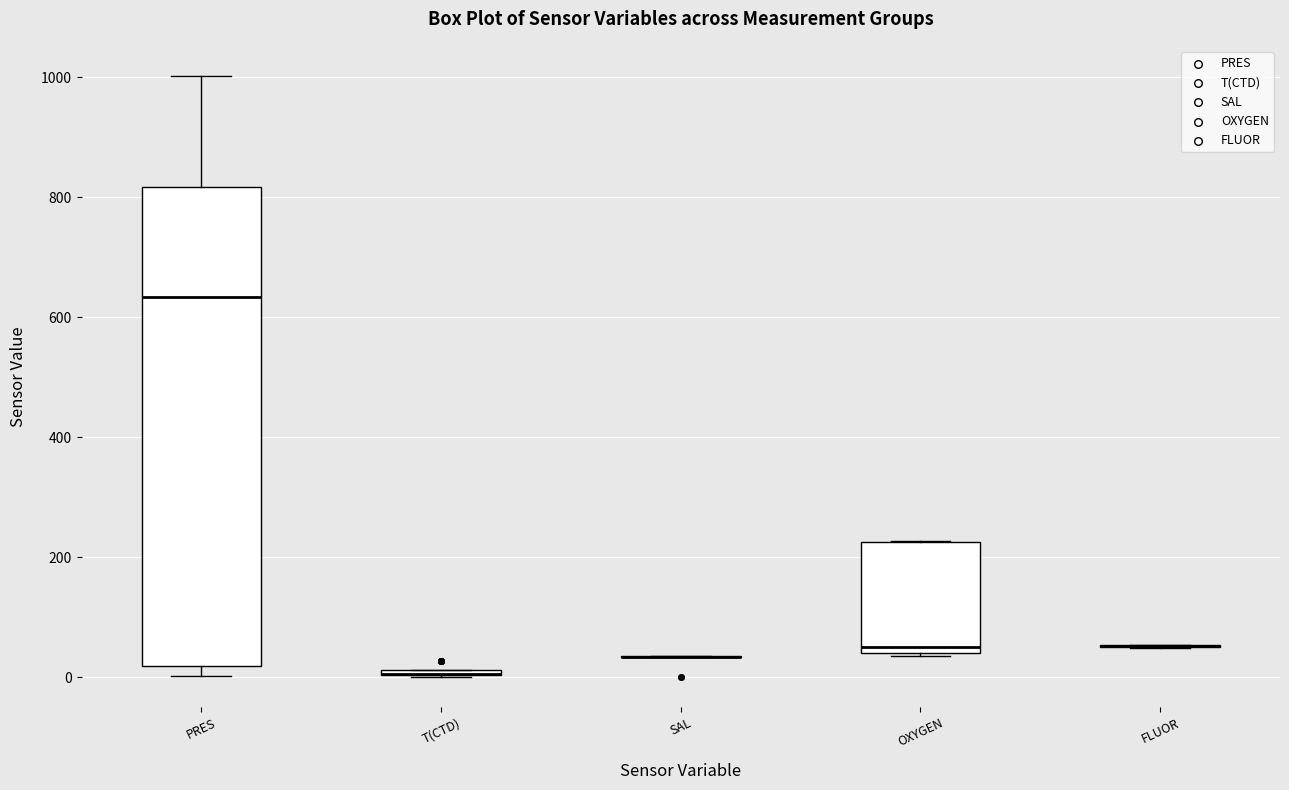

Which box is the tallest, from its lower edge to its upper edge?

PRES